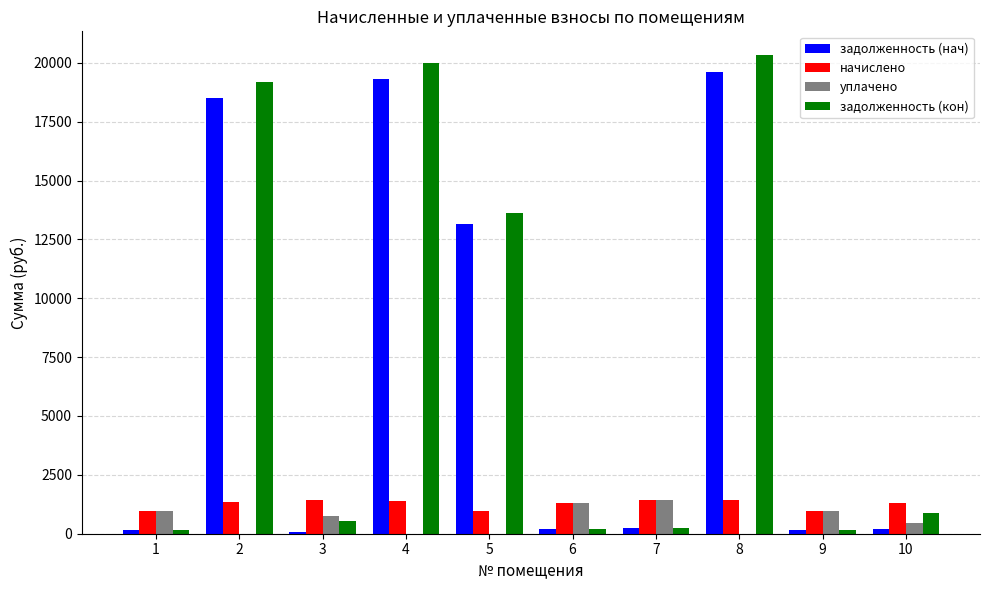

What is the maximum value shown in the chart?

20319.0